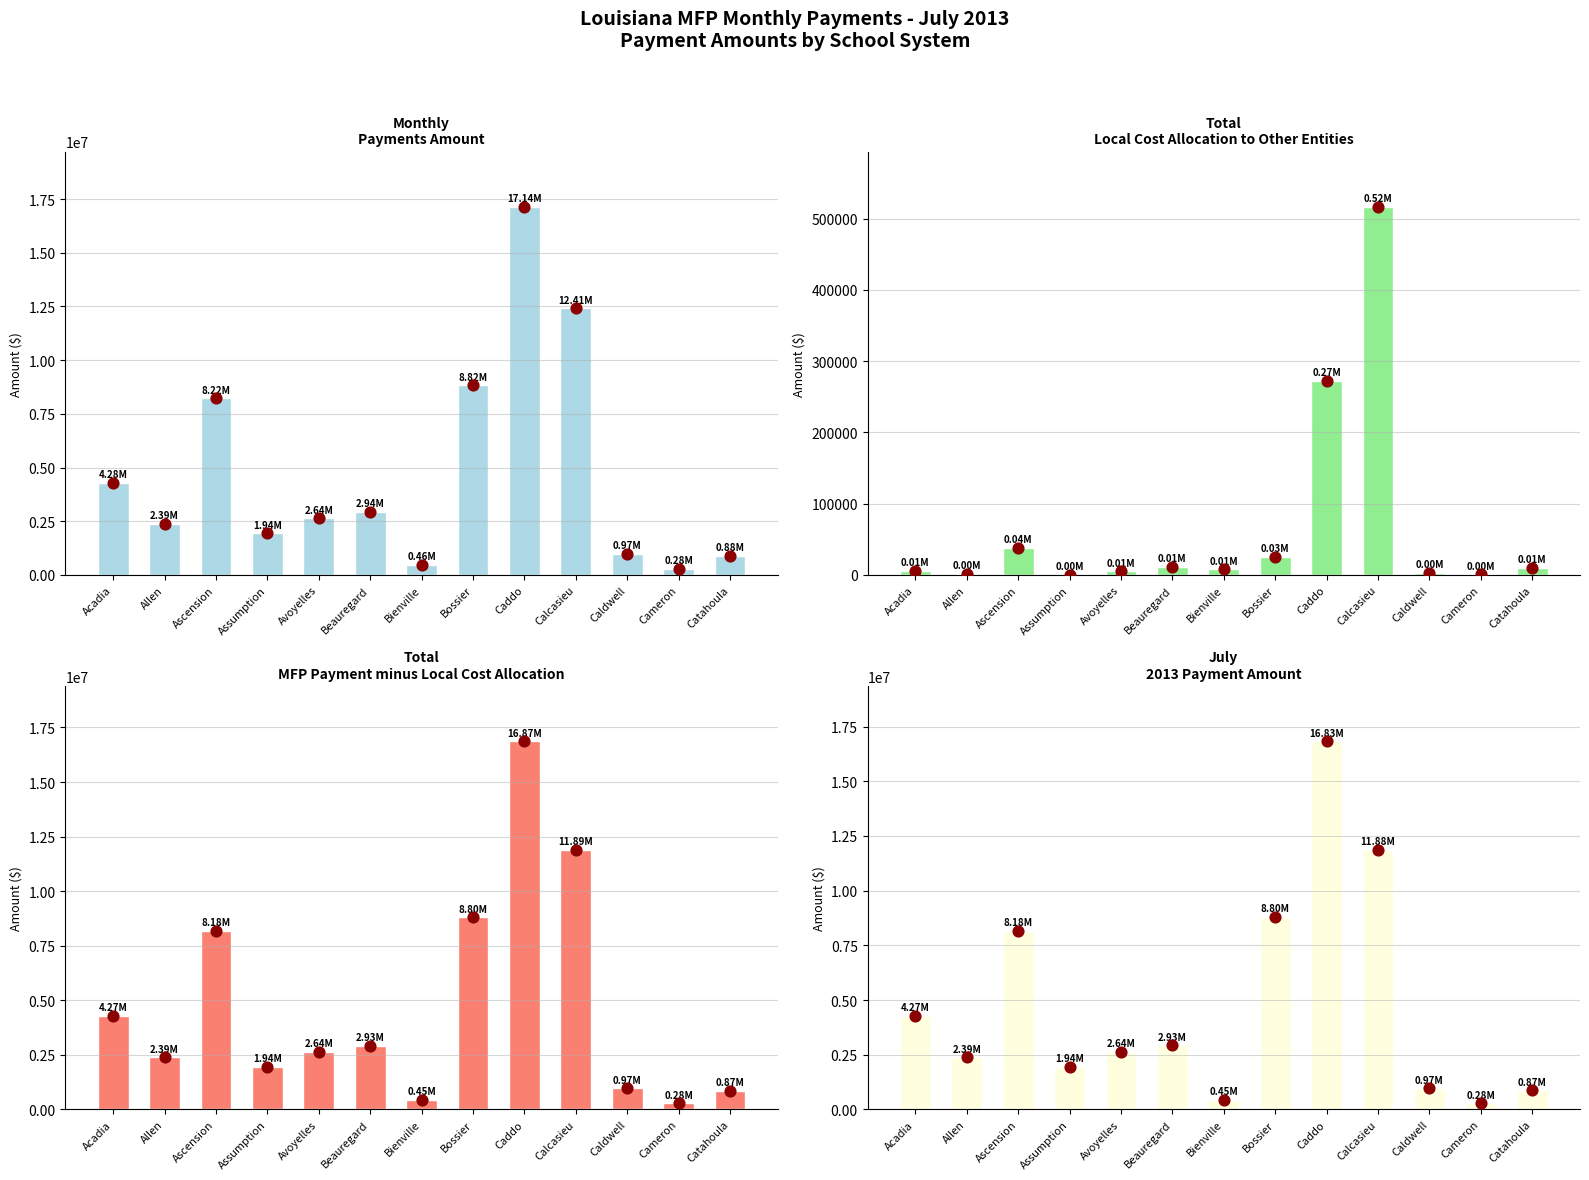

Which series has the largest total across all categories?

Monthly Payments Amount